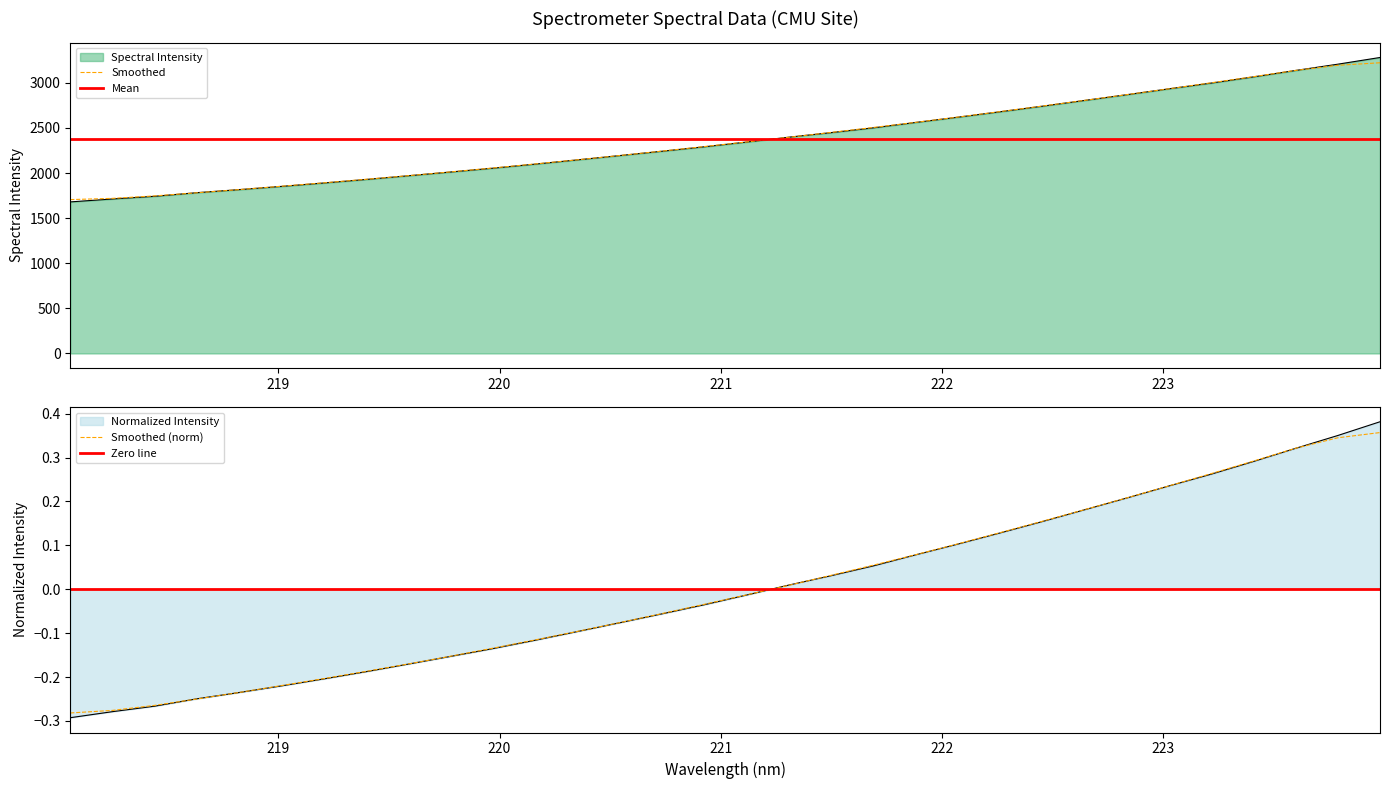

Reading left to right, list all the values displayed in this chart.

1680.2	1713.0	1742.7	1782.8	1816.7	1852.5	1890.3	1929.4	1970.5	2012.1	2054.3	2099.5	2146.6	2194.3	2242.3	2291.6	2344.1	2398.1	2448.6	2501.6	2561.4	2619.5	2679.9	2741.5	2805.3	2869.0	2934.3	2997.9	3066.4	3137.8	3207.3	3281.6